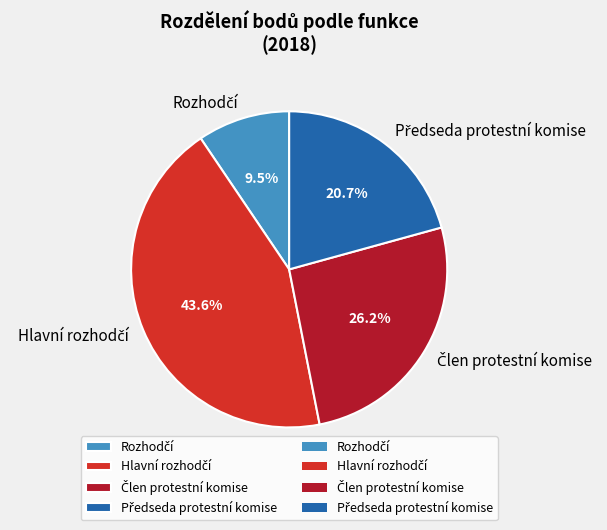

Is there a majority slice in this chart?

No